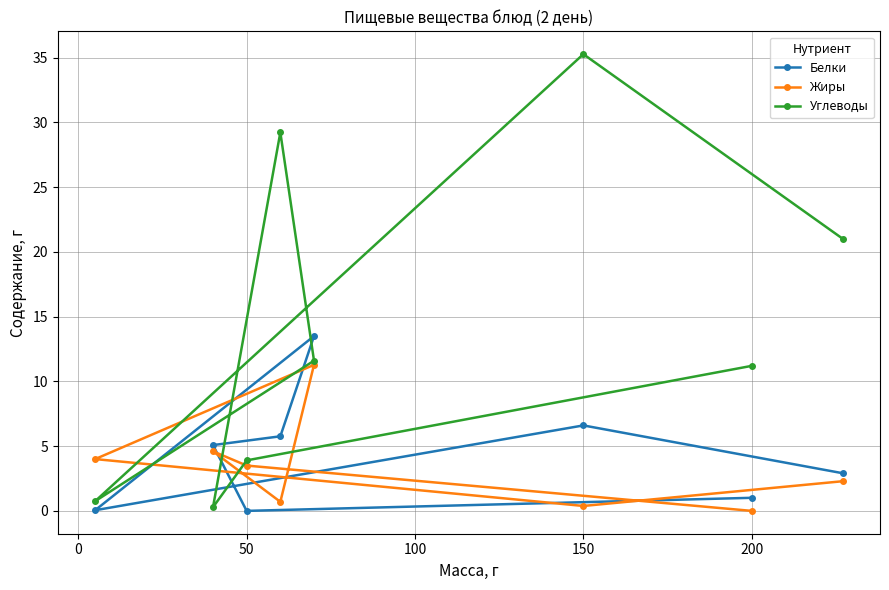

What is the maximum value shown in the chart?

35.3